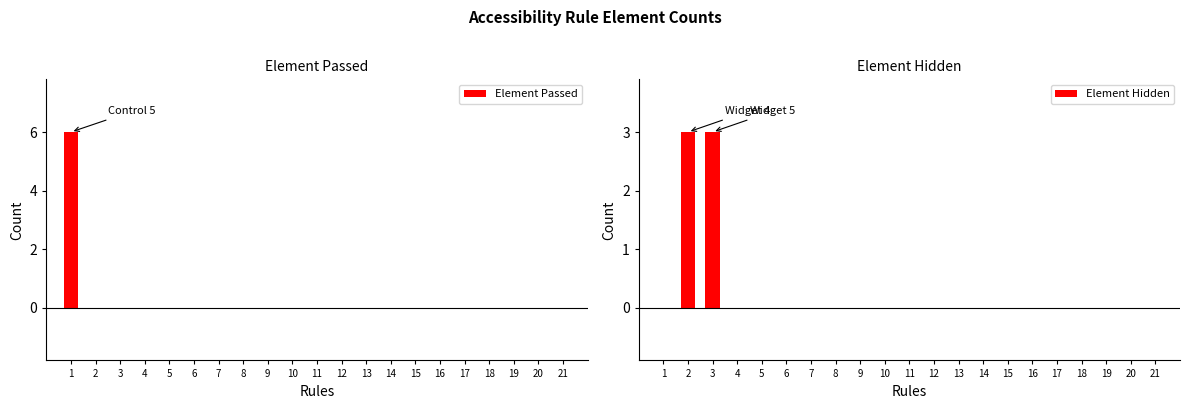

At 16, list the series in order from largest to smallest.

Element Passed, Element Hidden